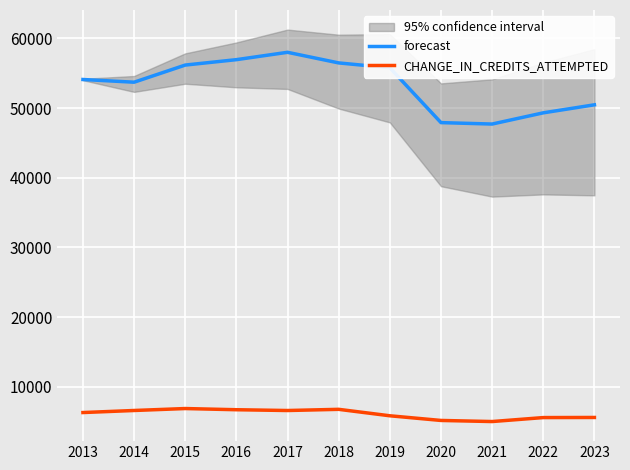

The forecast series shows 28003 at 2013. True or false?

False